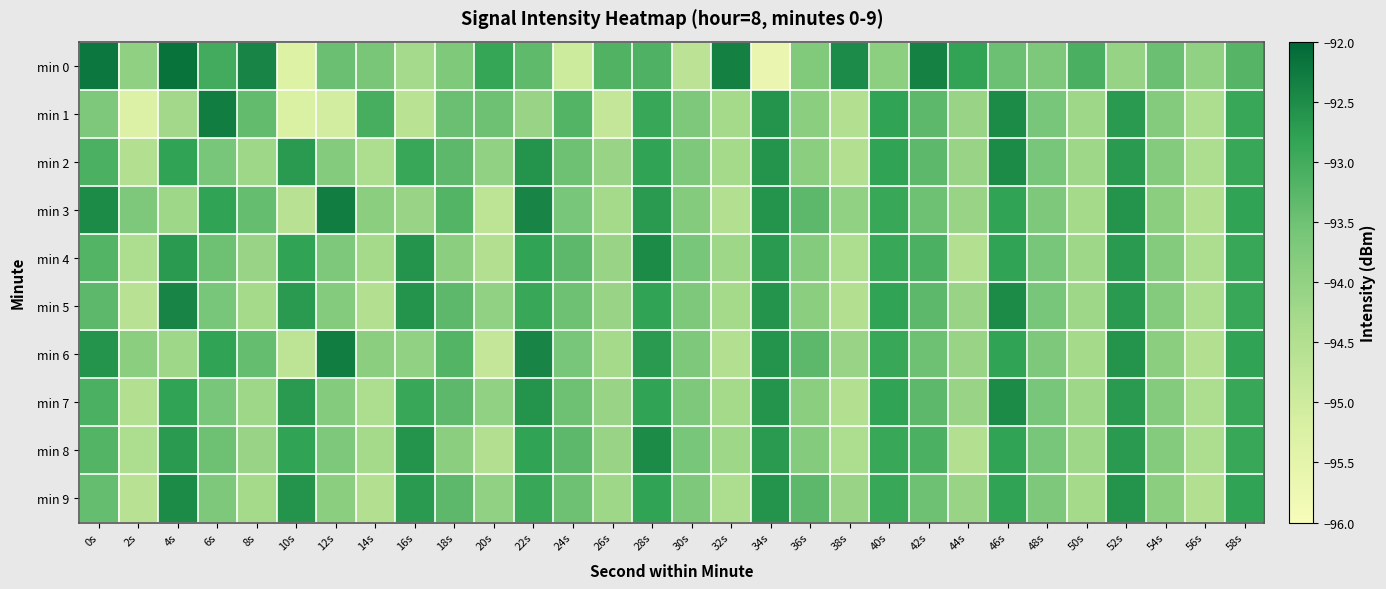

At 22s, list the series in order from largest to smallest.

min 3, min 6, min 2, min 7, min 4, min 8, min 5, min 9, min 0, min 1